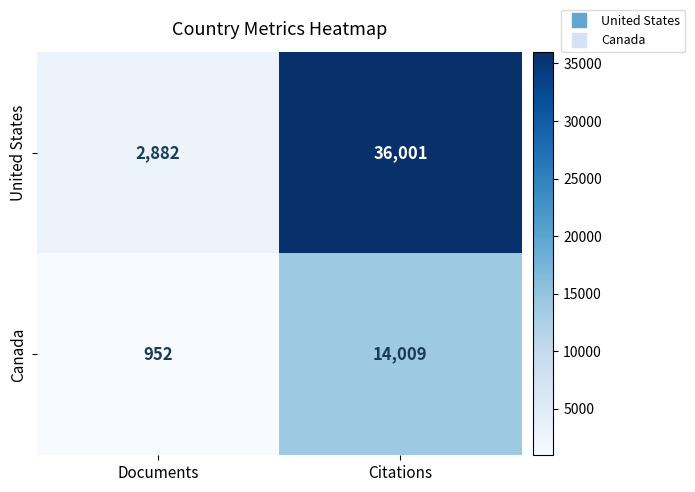

List the series in order of their overall mean, lowest first.

Canada, United States